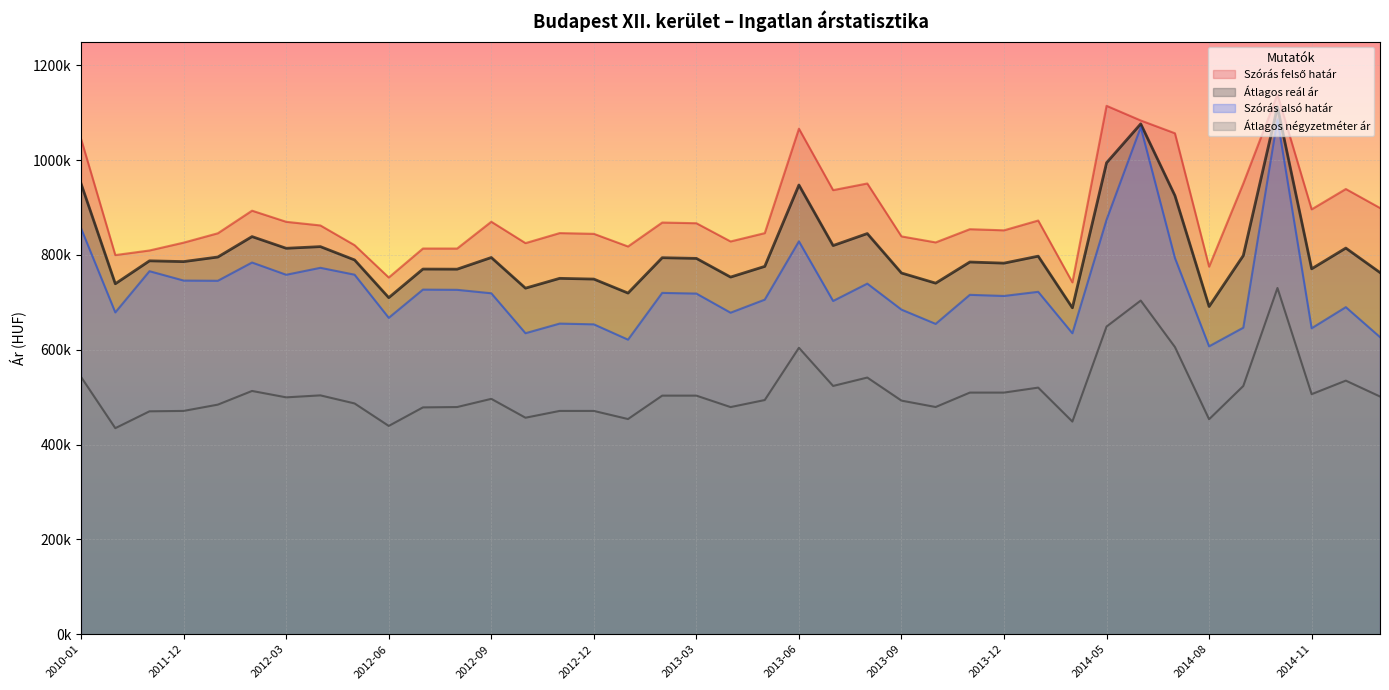

Is the value of Átlagos reál ár at 2012-11 greater than the value of Szórás alsó határ at 2012-07?

Yes